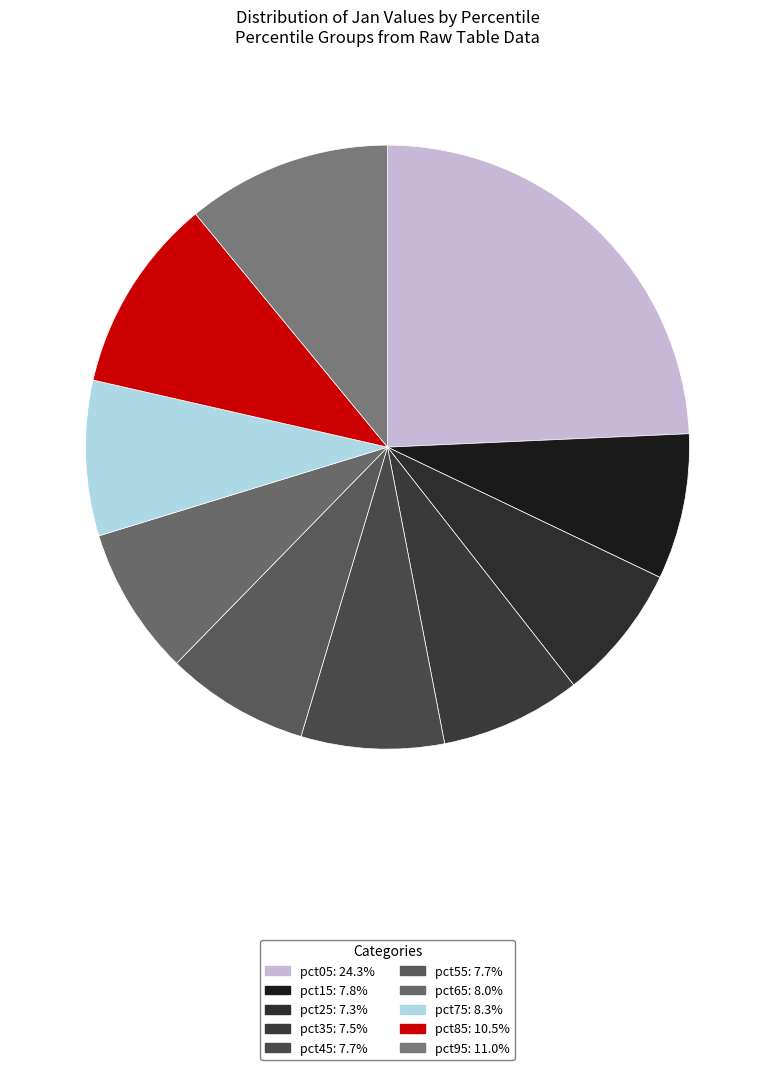

How many slices are in this pie chart?

10